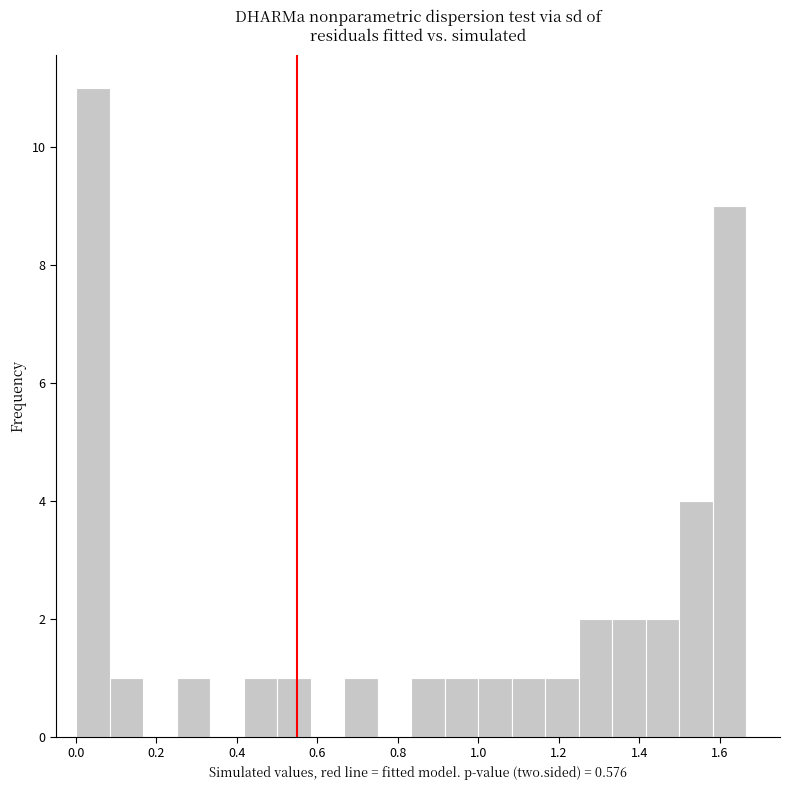

Reading left to right, transcribe this chart: for each bar, give the range it covers on the x-axis and its height. Neither the bar edges nor the heights are printed on the chart, so give them approximately, as read against the axes.

0.00 to 0.08: 11
0.08 to 0.16: 1
0.16 to 0.24: 0
0.24 to 0.34: 1
0.34 to 0.42: 0
0.42 to 0.50: 1
0.50 to 0.58: 1
0.58 to 0.66: 0
0.66 to 0.74: 1
0.74 to 0.84: 0
0.84 to 0.92: 1
0.92 to 1.00: 1
1.00 to 1.08: 1
1.08 to 1.16: 1
1.16 to 1.24: 1
1.24 to 1.34: 2
1.34 to 1.42: 2
1.42 to 1.50: 2
1.50 to 1.58: 4
1.58 to 1.66: 9